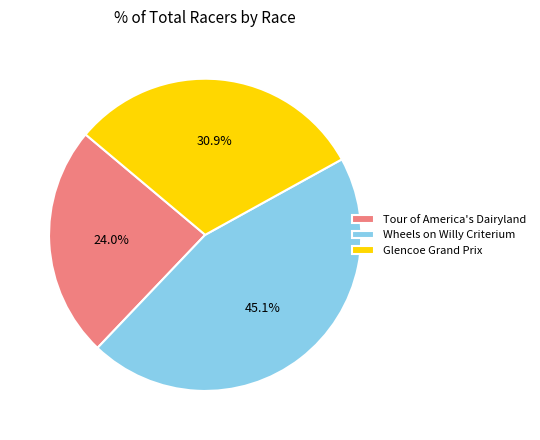

To the nearest percent, what is the combined percentage of Wheels on Willy Criterium and Glencoe Grand Prix?

76%